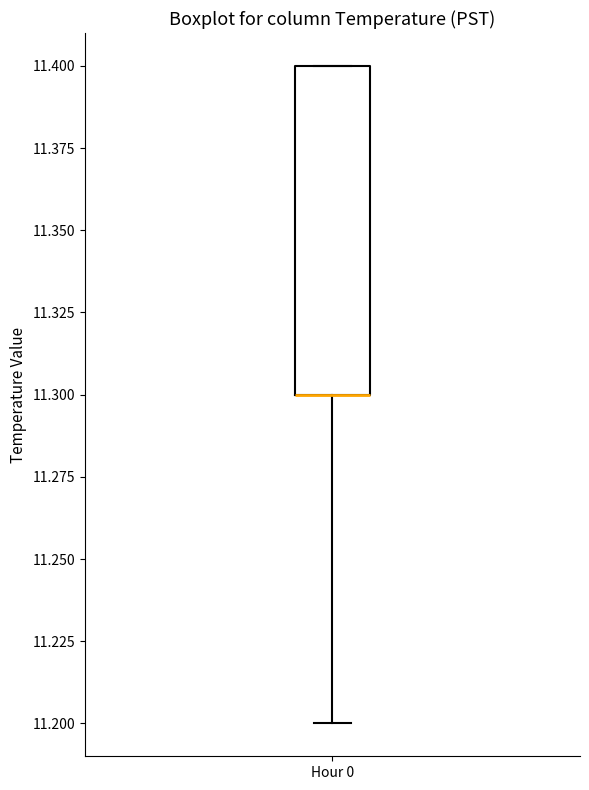

Where is the upper edge of the box for Hour 0 on the y-axis? The values are not printed on the chart, so give them approximately, as read against the axis.

11.4